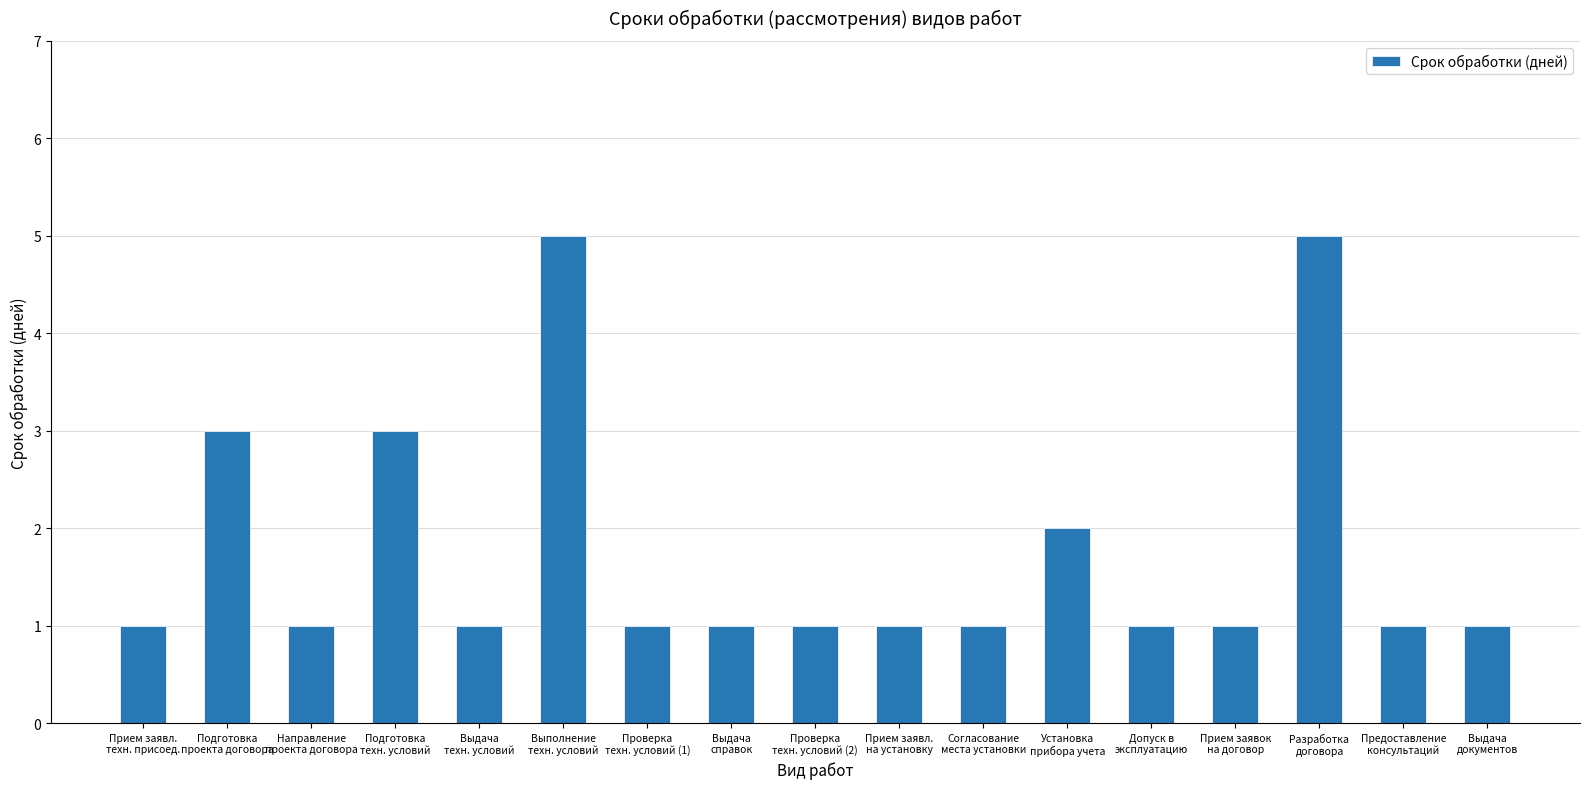

What is the difference between the maximum and second lowest values?

4